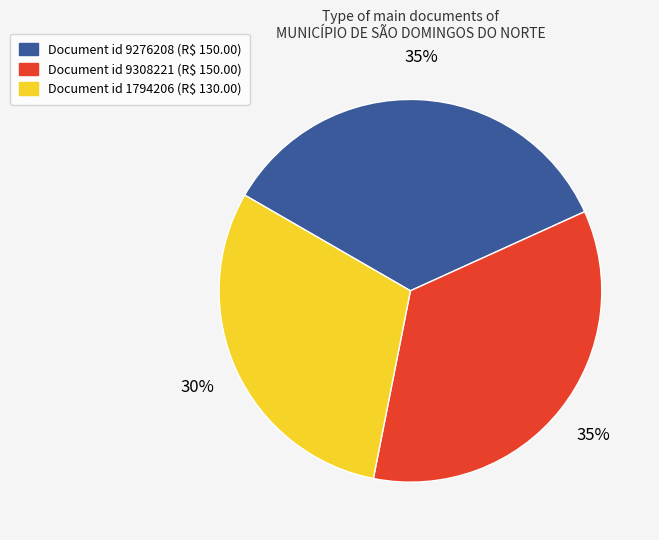

How many segments does this pie chart have?

3